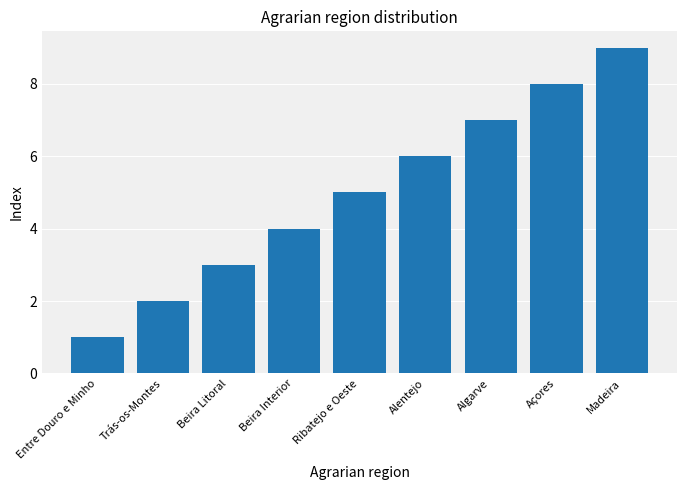

Count the values in the range 3 to 7.

5